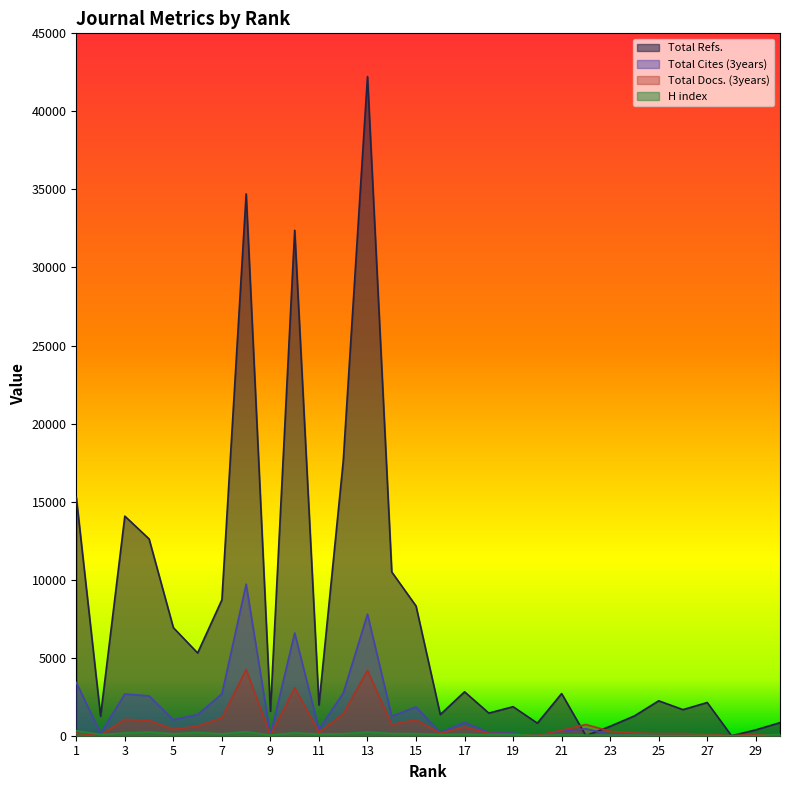

Reading left to right, extract all data points from this chart.

Total Refs.: 1=15267	2=1256	3=14070	4=12606	5=6923	6=5301	7=8707	8=34714	9=1567	10=32385	11=1968	12=17580	13=42231	14=10492	15=8312	16=1357	17=2814	18=1451	19=1859	20=805	21=2701	22=0	23=604	24=1268	25=2237	26=1671	27=2127	28=0	29=375	30=838
Total Cites (3years): 1=3417	2=161	3=2672	4=2551	5=1016	6=1360	7=2674	8=9710	9=49	10=6581	11=413	12=2731	13=7788	14=1249	15=1842	16=215	17=849	18=211	19=163	20=15	21=318	22=444	23=89	24=42	25=17	26=13	27=5	28=0	29=0	30=0
Total Docs. (3years): 1=168	2=34	3=1048	4=985	5=406	6=615	7=1148	8=4246	9=17	10=3076	11=206	12=1405	13=4182	14=720	15=1019	16=154	17=570	18=153	19=129	20=17	21=349	22=718	23=285	24=171	25=138	26=142	27=101	28=0	29=98	30=0
H index: 1=318	2=74	3=176	4=231	5=126	6=209	7=126	8=253	9=44	10=189	11=105	12=132	13=235	14=145	15=138	16=82	17=102	18=68	19=75	20=11	21=61	22=41	23=41	24=42	25=14	26=12	27=22	28=0	29=4	30=84